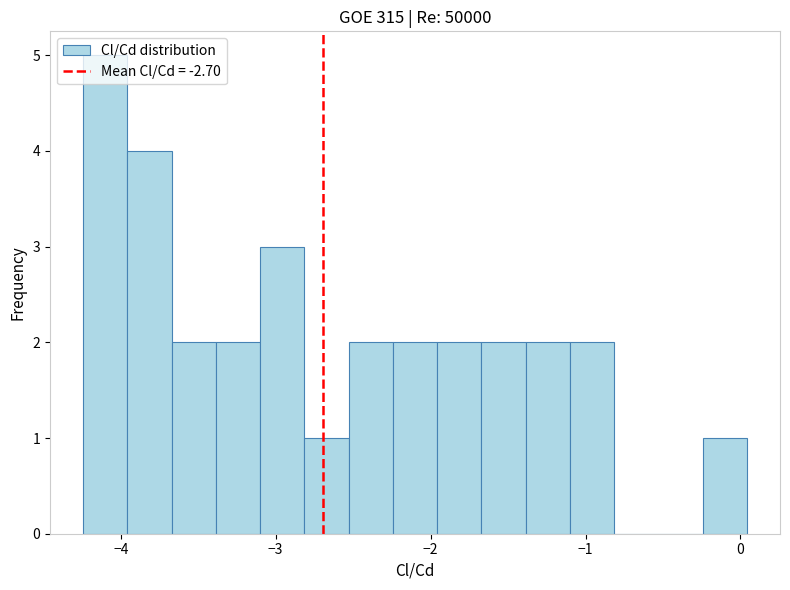

Read against the x-axis, roughly where is the centre of the tallest bar?

-4.1